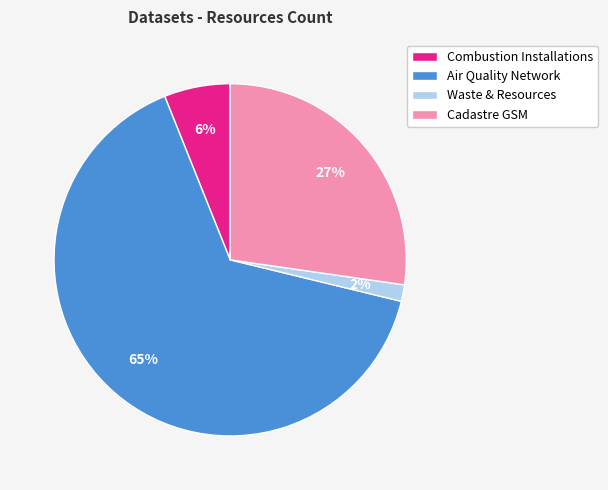

To the nearest percent, what is the average slice percentage?

25%